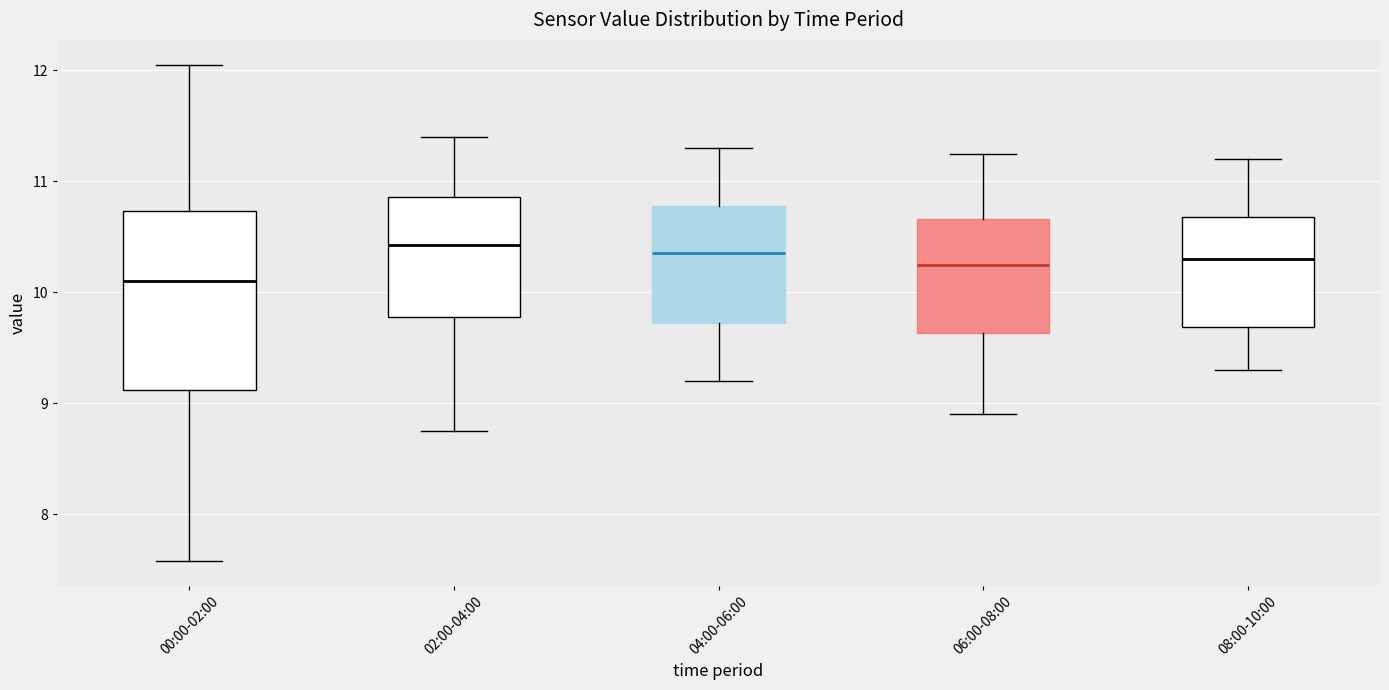

Which box is the tallest, from its lower edge to its upper edge?

00:00-02:00